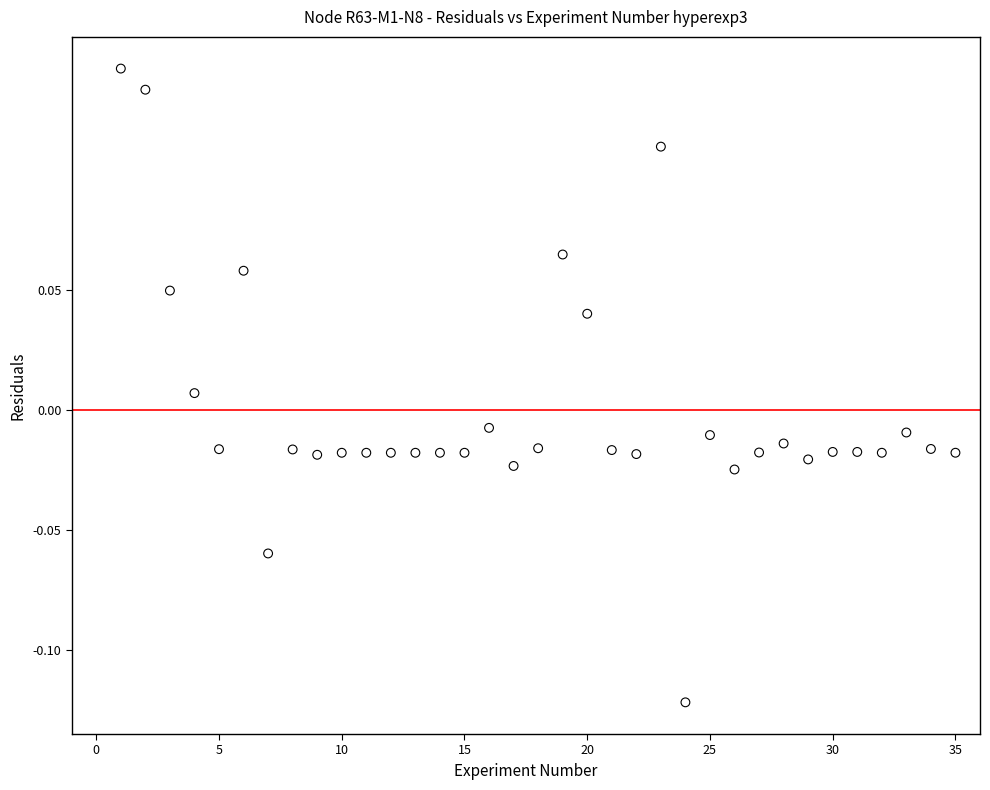

What is the range of Y values (max minus min)?

0.3